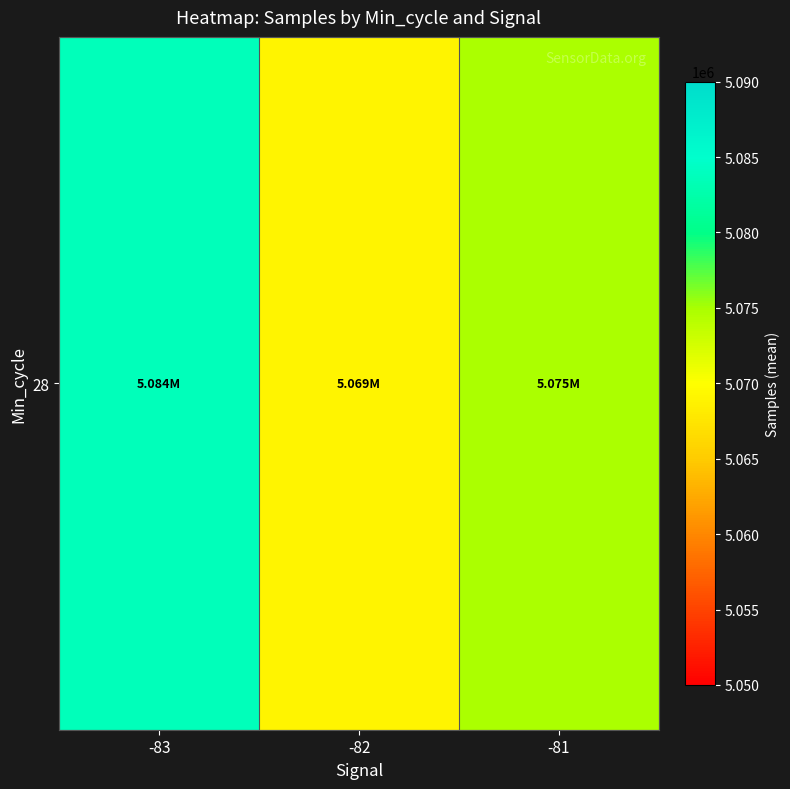

Reading left to right, transcribe all the data shown in this chart.

5083737.0	5068992.5	5074992.3